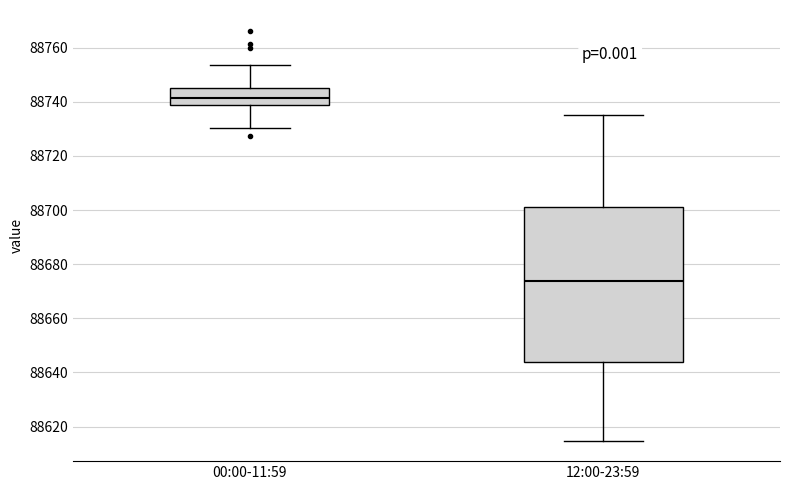

Reading left to right, transcribe this box plot: for each box, give where its median line is, the range the box spans, and where its two whiskers end, as read against the y-axis. The values are not printed on the chart, so give them approximately, as read against the axis.

00:00-11:59: median 88742, box 88738 to 88746, whiskers 88730 to 88754
12:00-23:59: median 88674, box 88644 to 88702, whiskers 88614 to 88736